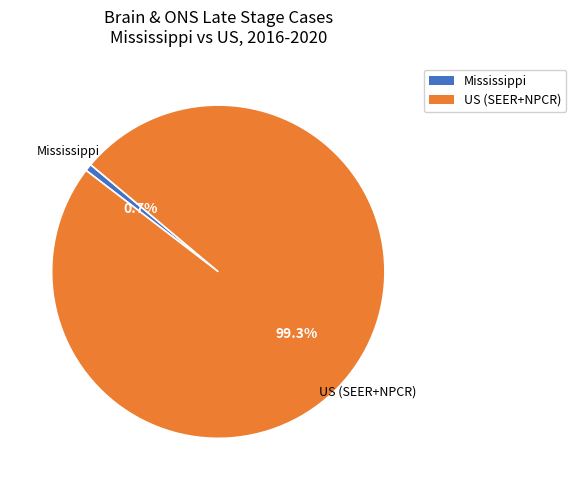

Which category accounts for the majority?

US (SEER+NPCR)